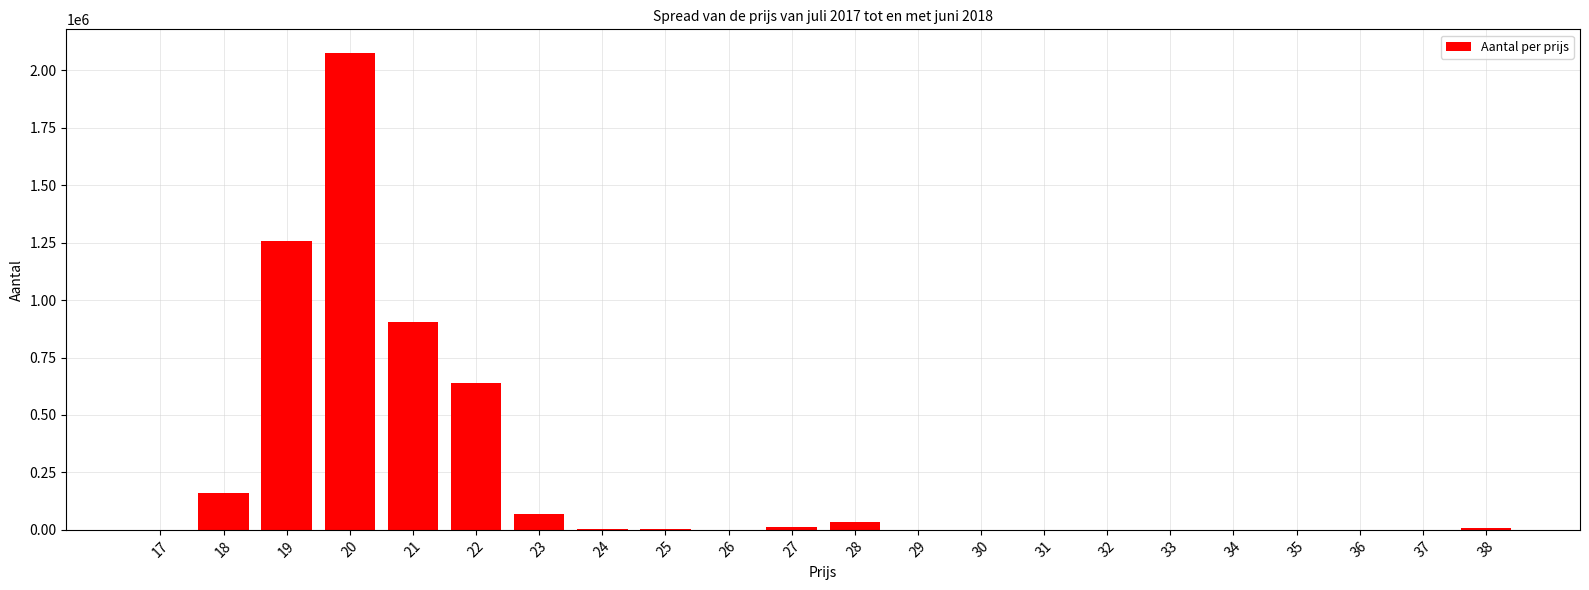

What is the greatest value displayed?

2074722